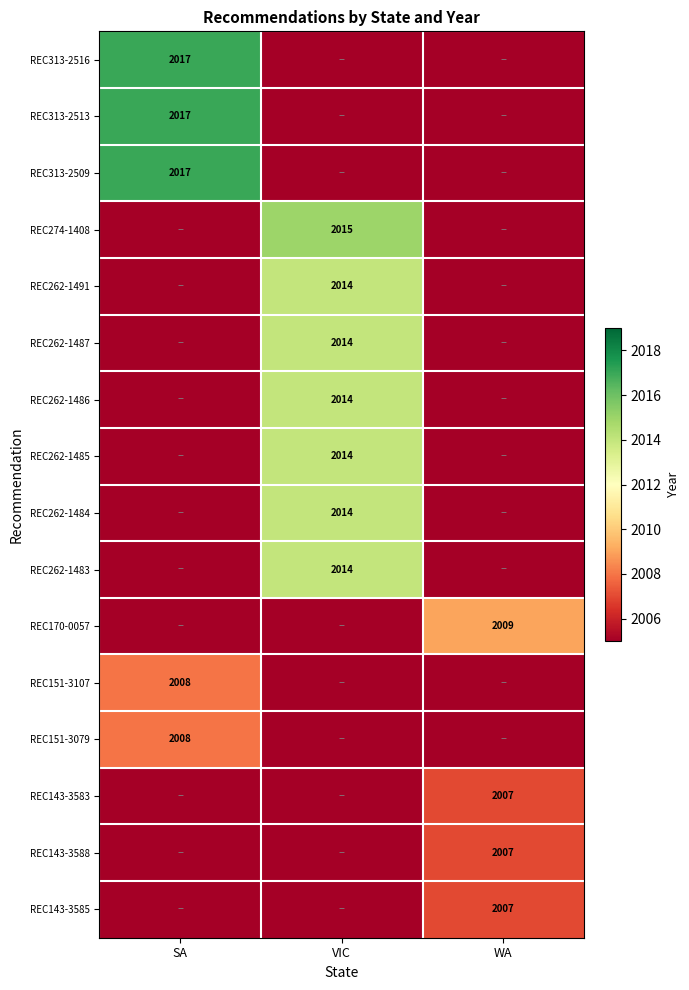

The REC313-2516 series shows 1139 at SA. True or false?

False